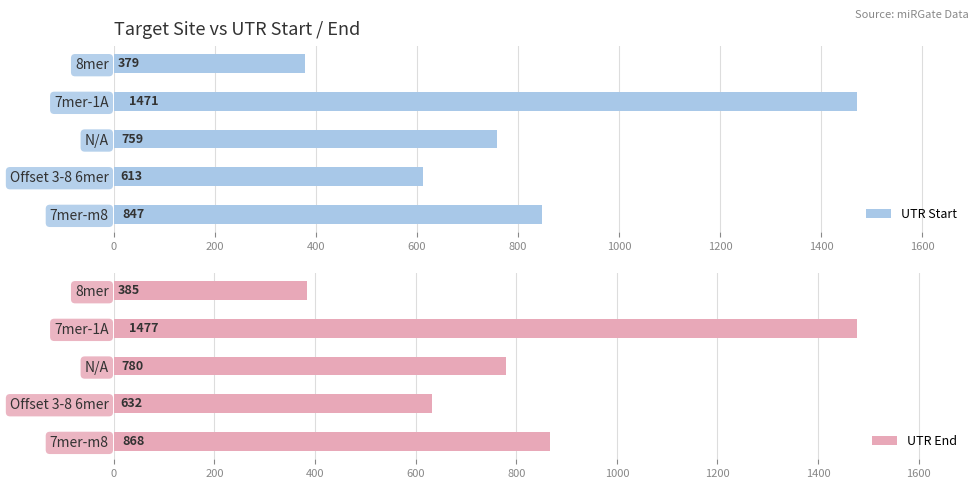

What is the average value of the UTR End series?

828